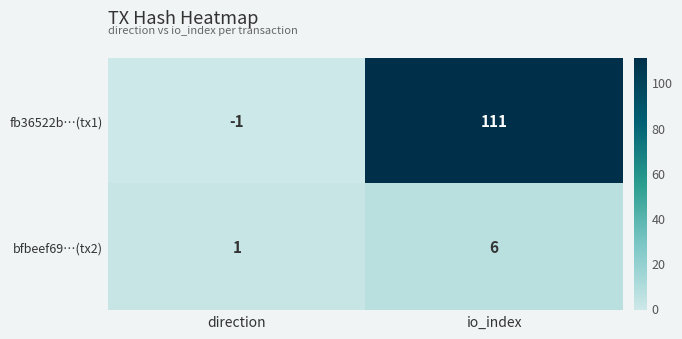

The fb36522b…(tx1) series shows -1 at direction. True or false?

True